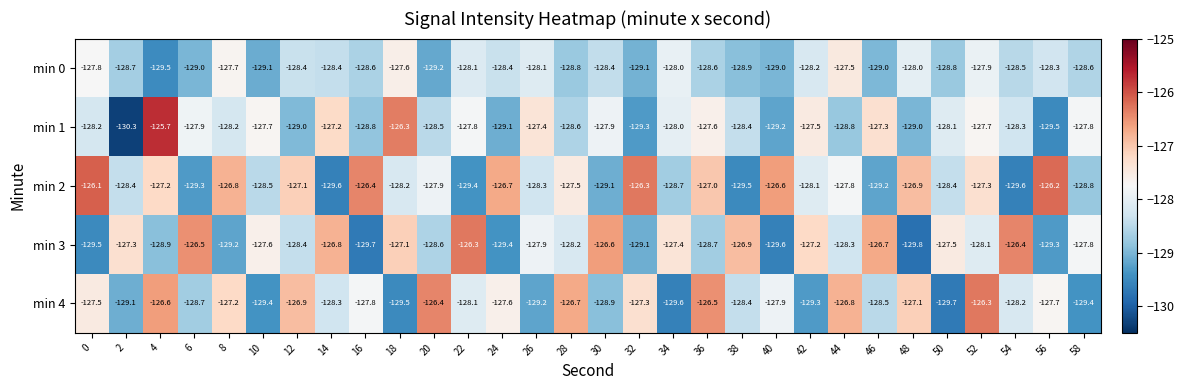

Is it true that min 3 equals -128.3 at 44?

True